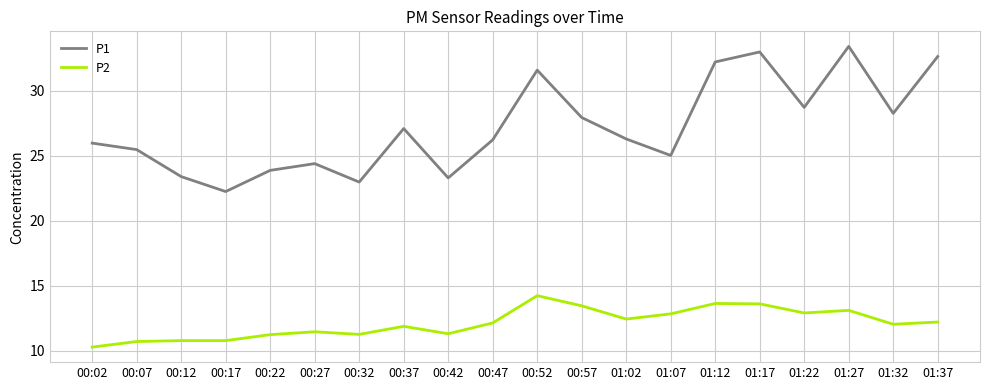

Rank the series by their average value, from lowest to highest.

P2, P1